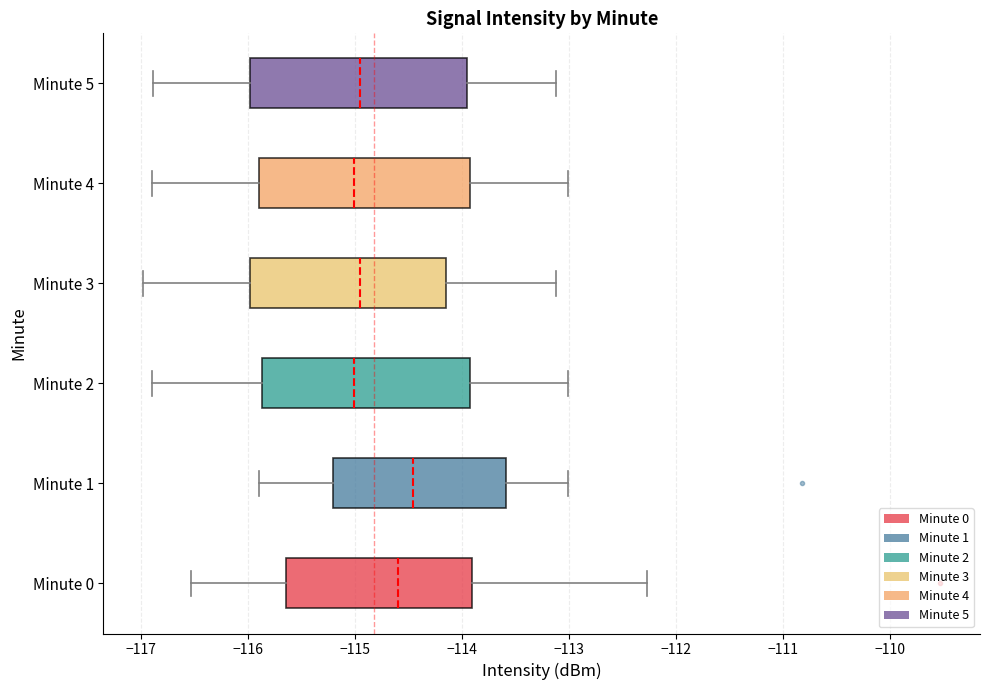

Reading bottom to top, transcribe this box plot: for each box, give where its median line is, the range the box spans, and where its two whiskers end, as read against the x-axis. The values are not printed on the chart, so give them approximately, as read against the axis.

Minute 0: median -114.6, box -115.6 to -113.9, whiskers -116.5 to -112.3
Minute 1: median -114.5, box -115.2 to -113.6, whiskers -115.9 to -113.0
Minute 2: median -115.0, box -115.9 to -113.9, whiskers -116.9 to -113.0
Minute 3: median -115.0, box -116.0 to -114.1, whiskers -117.0 to -113.1
Minute 4: median -115.0, box -115.9 to -113.9, whiskers -116.9 to -113.0
Minute 5: median -115.0, box -116.0 to -114.0, whiskers -116.9 to -113.1